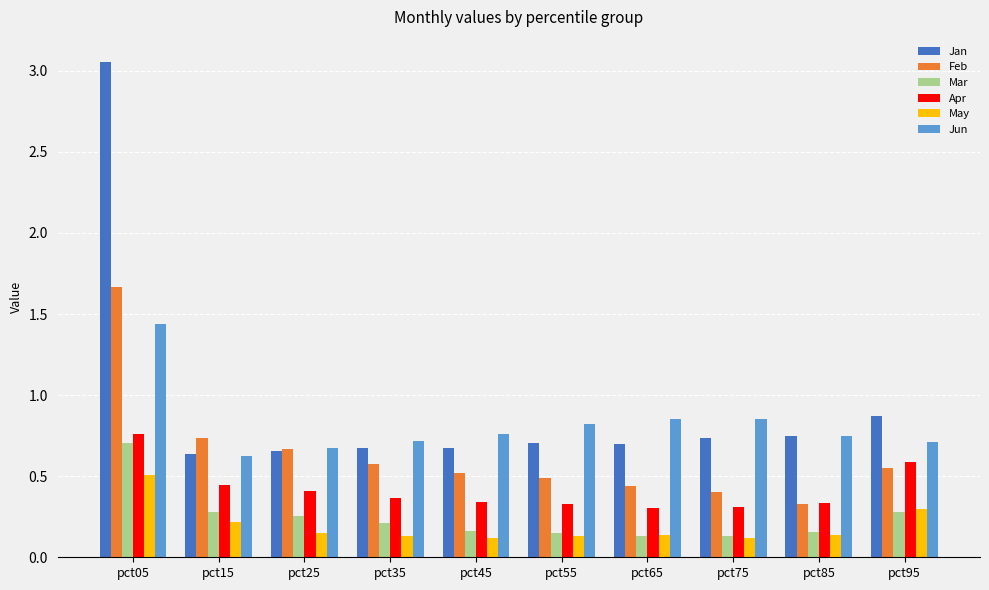

At how many categories does at least one series exceed 1?

1